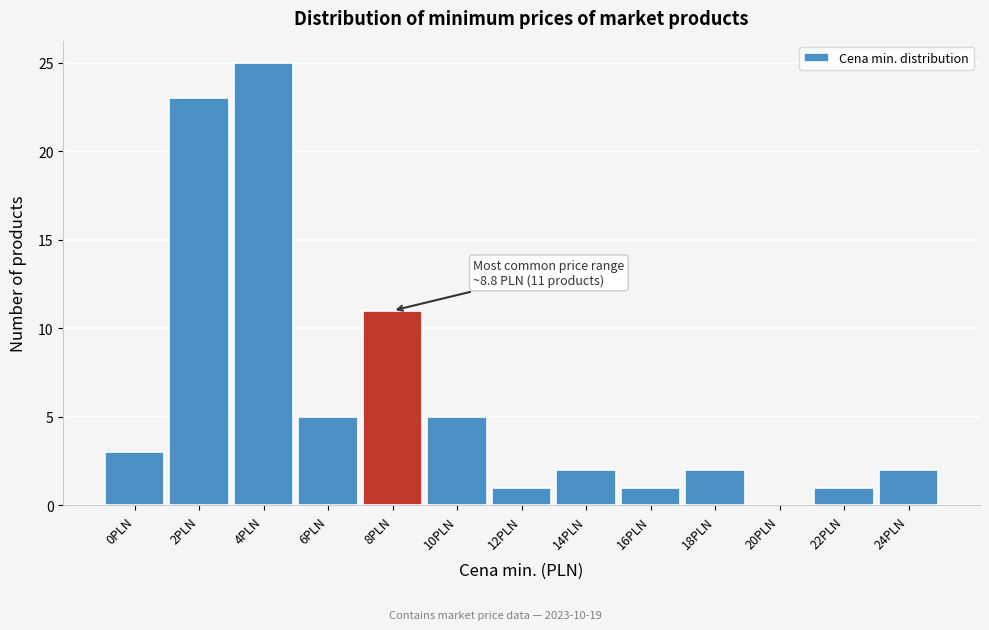

Reading left to right, extract all data points from this chart.

0PLN=3	2PLN=23	4PLN=25	6PLN=5	8PLN=11	10PLN=5	12PLN=1	14PLN=2	16PLN=1	18PLN=2	20PLN=0	22PLN=1	24PLN=2